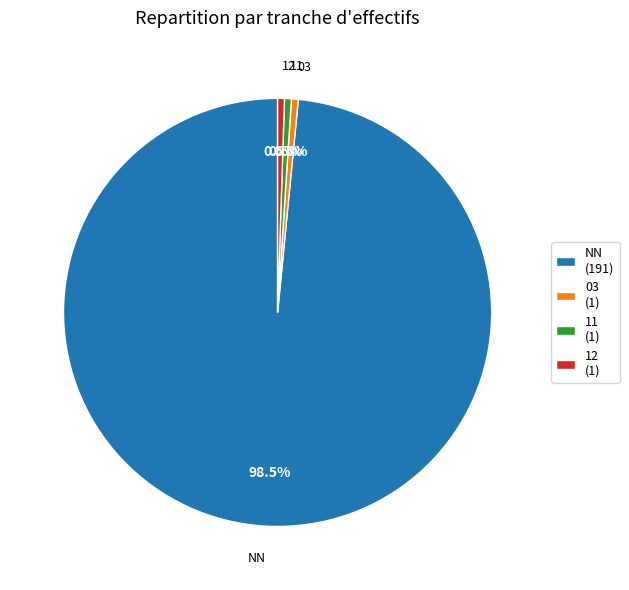

Which category has the biggest portion of the pie?

NN (191)